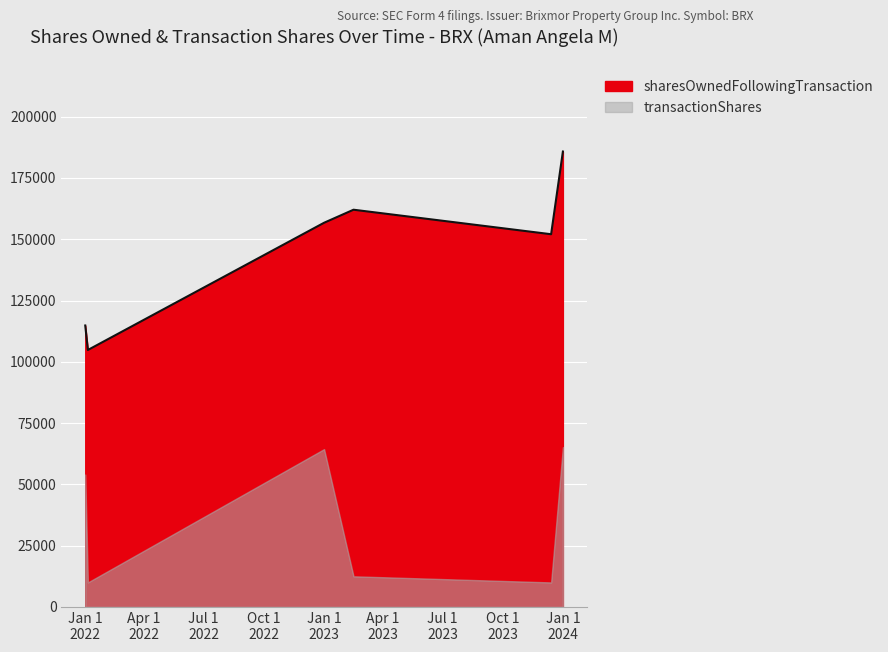

What is the change in value from 2023-02-15 to 2023-12-14?

-10000